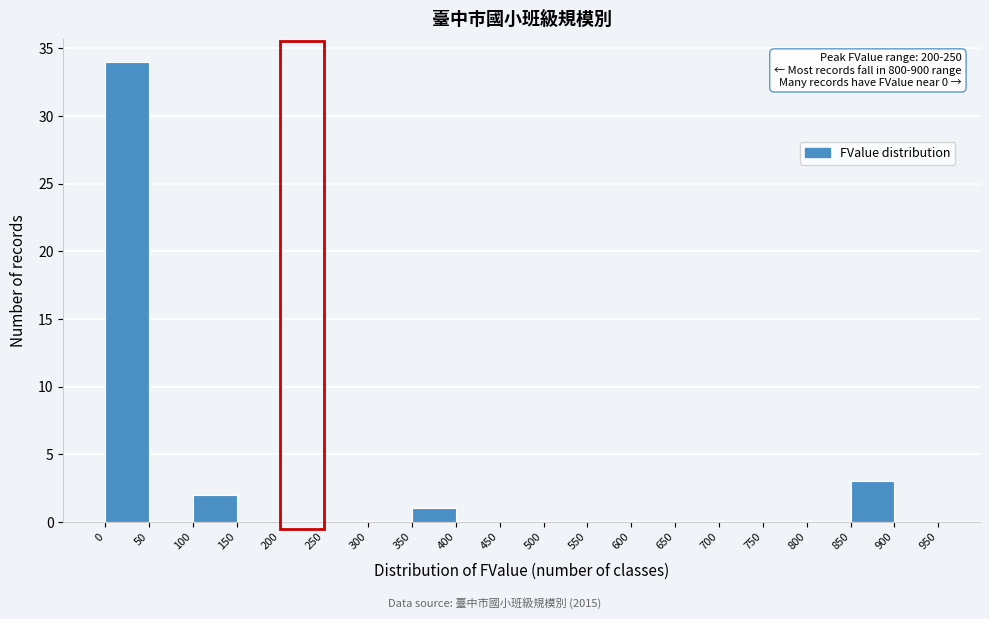

Which range on the x-axis has the tallest bar?

0 to 50